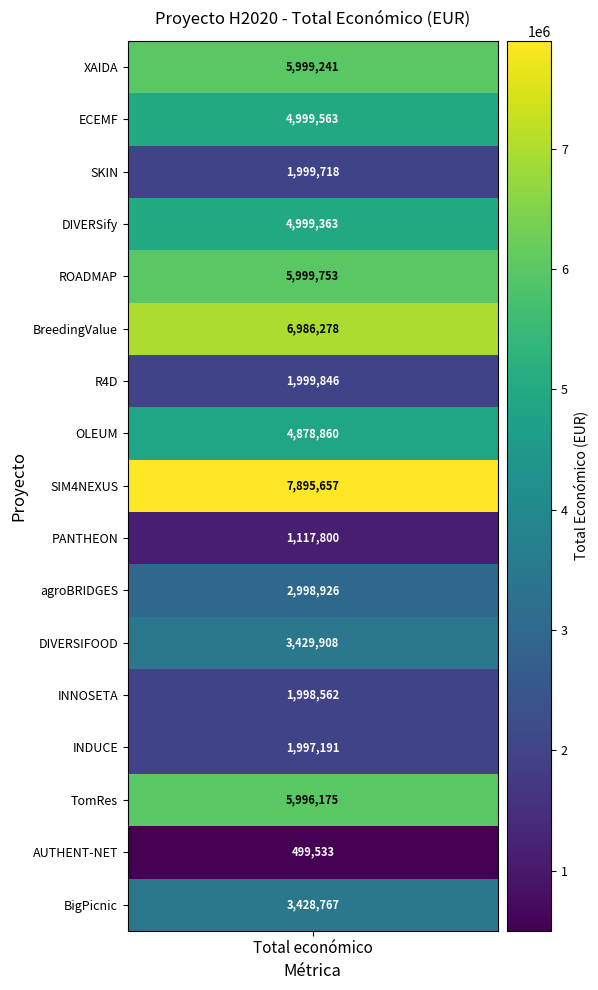

What is the ratio of the value at ECEMF to the value at PANTHEON?

4.5